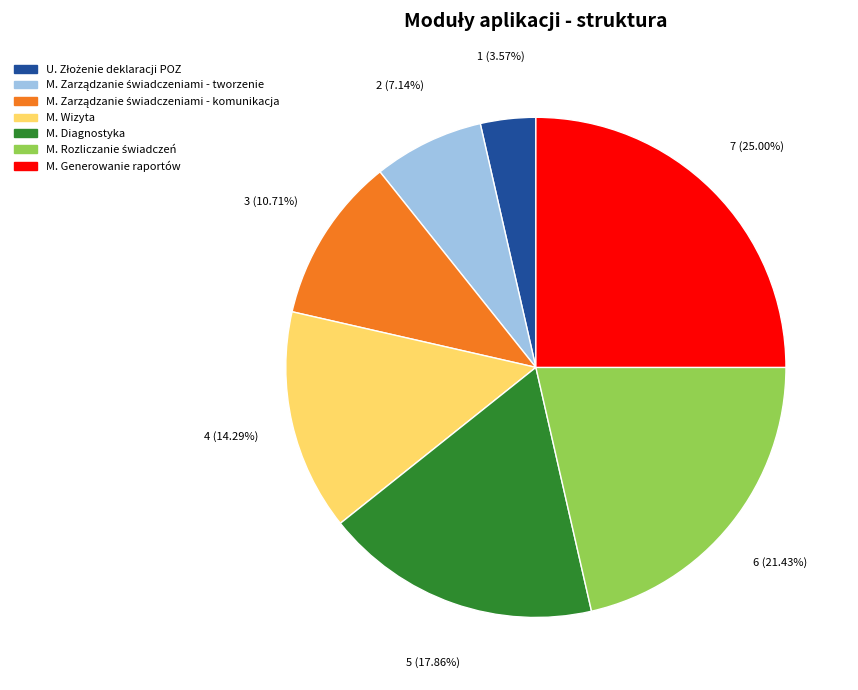

What is the ratio of the value at M. Generowanie raportów to the value at M. Diagnostyka?

1.4